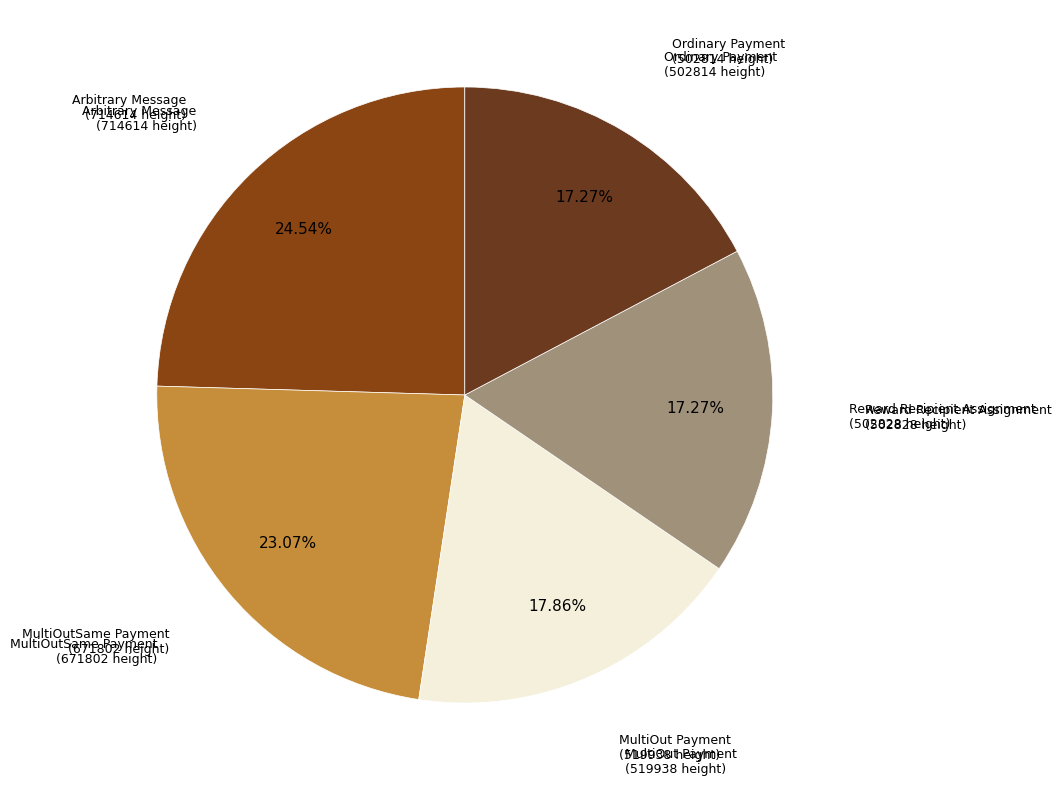

Count the number of slices in the pie.

5